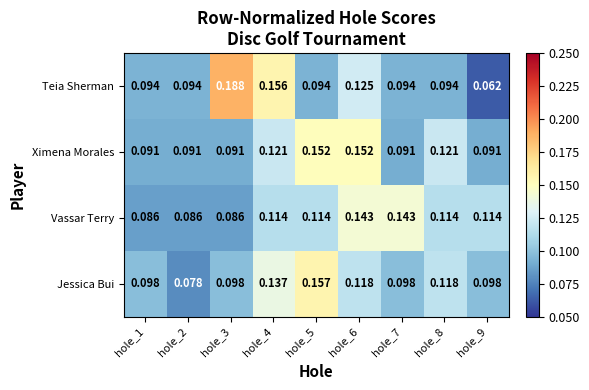

Is the value of Jessica Bui at hole_8 greater than the value of Teia Sherman at hole_7?

Yes